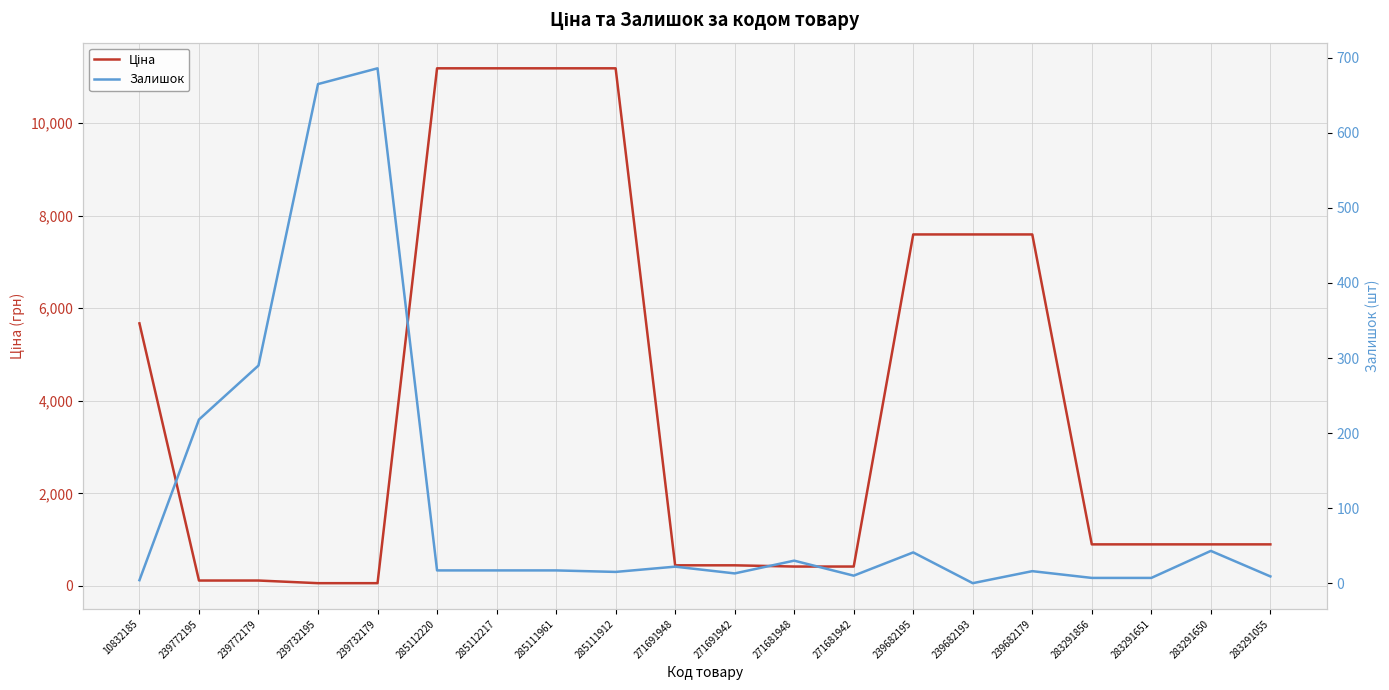

What are all the series names shown in the legend?

Ціна, Залишок